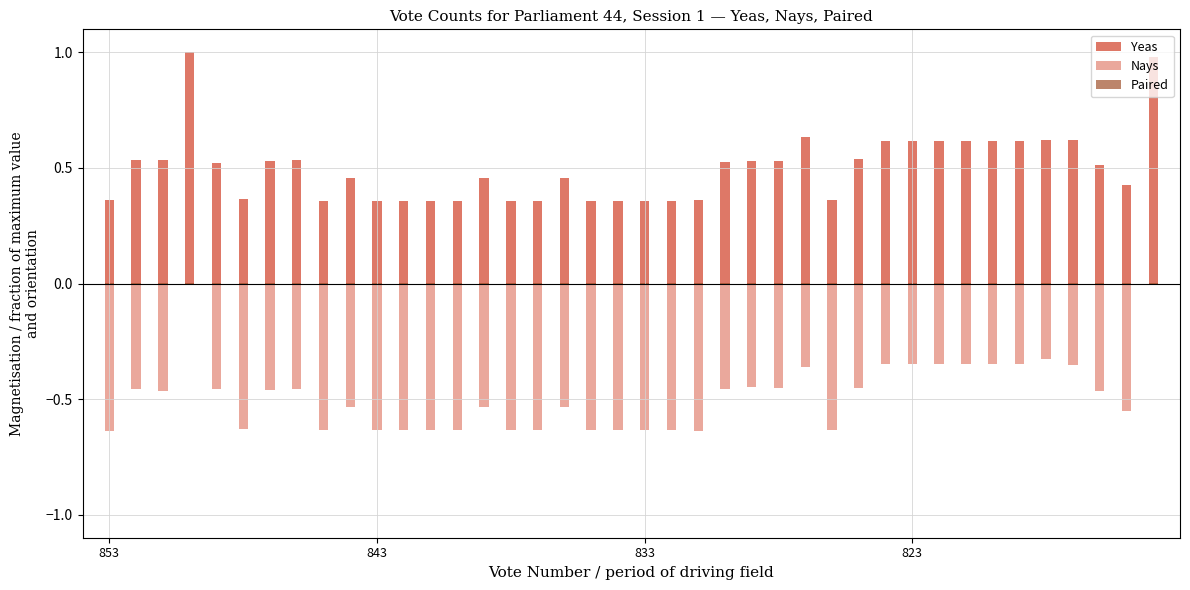

True or false: Yeas has a value of 0.4 at 22.

True